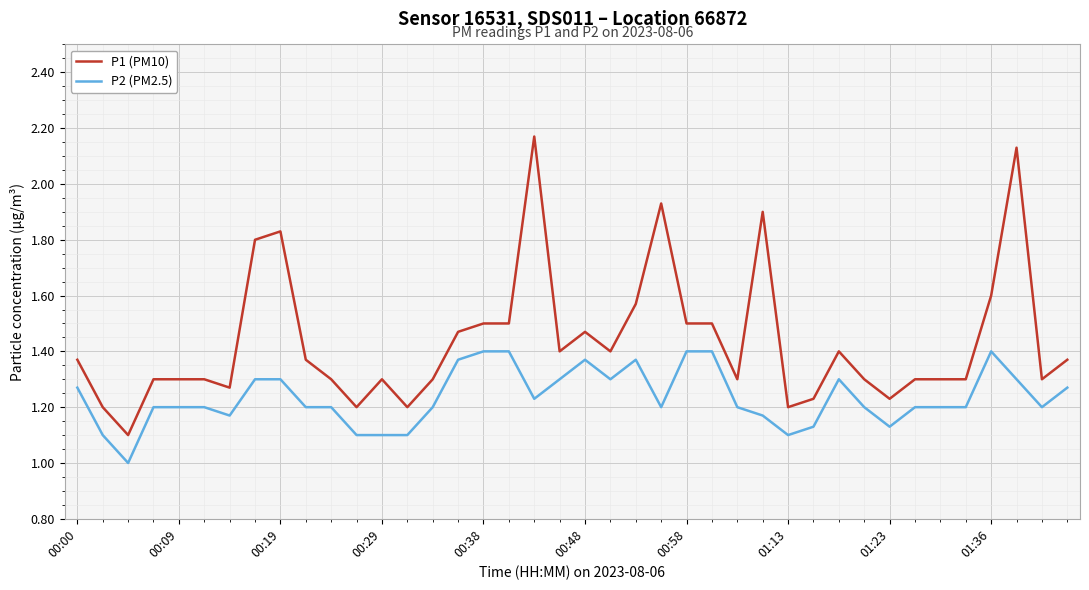

True or false: P2 (PM2.5) and P1 (PM10) cross at least once.

False